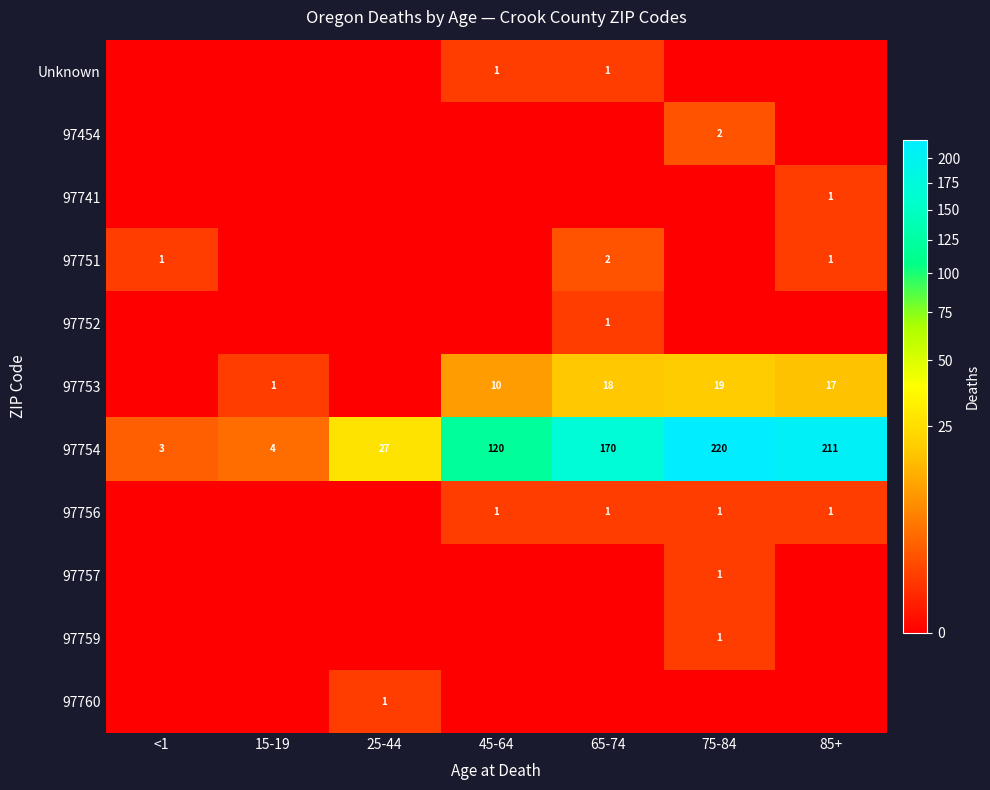

What is the minimum value for 97754?

3